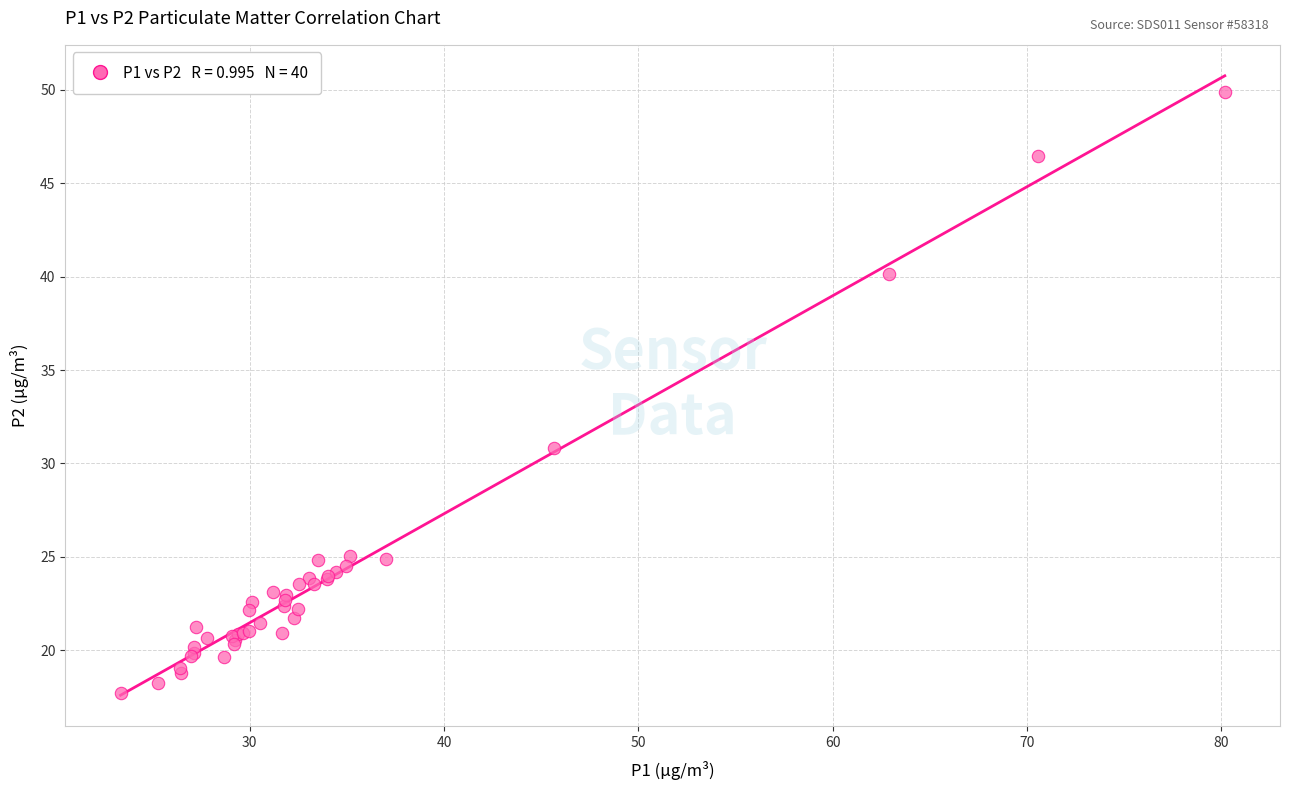

What Y value in the scatter plot is closest to 33?

30.9